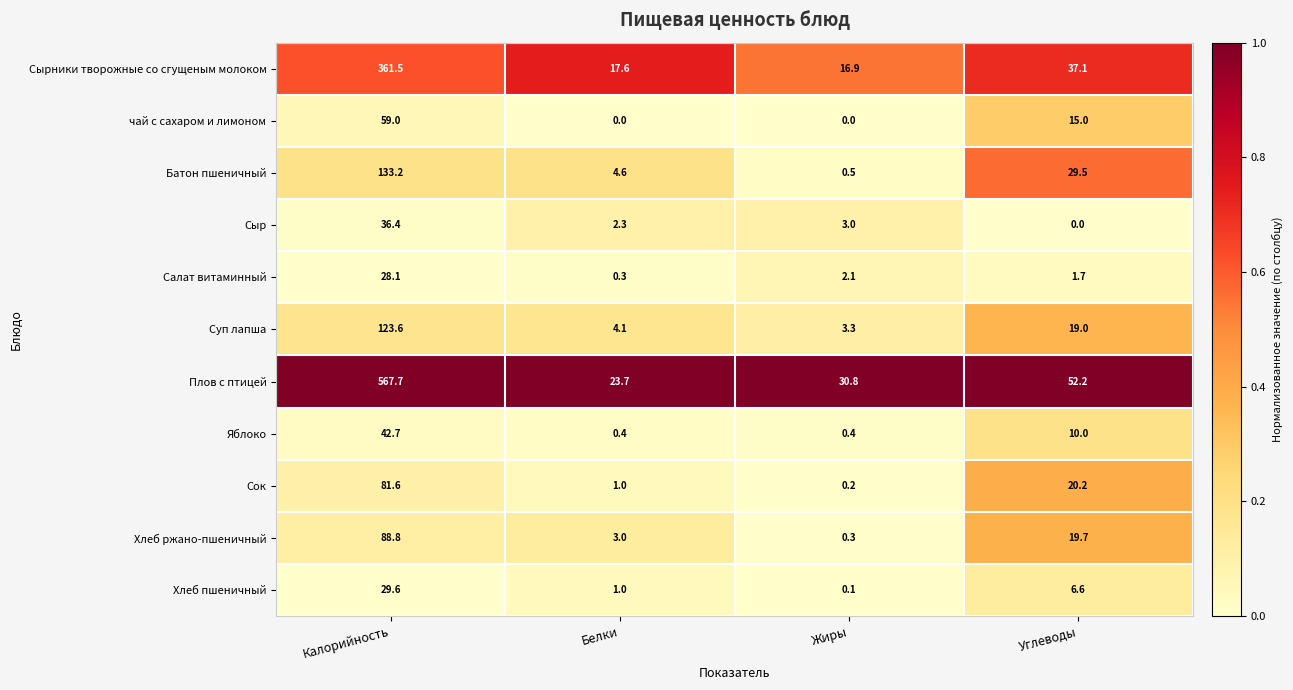

What is the average value of the Сыр series?

10.4